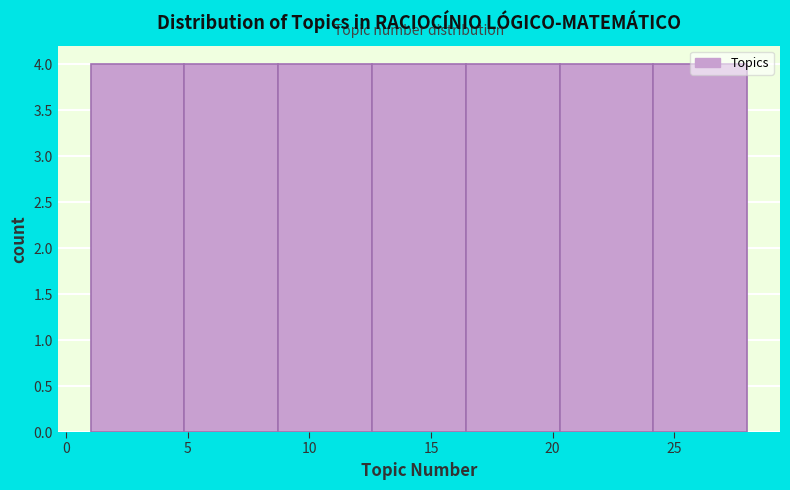

Reading left to right, list every bar in this chart as the range it spans on the x-axis followed by its height. Neither the bar edges nor the heights are printed on the chart, so give them approximately, as read against the axes.

1.0 to 5.0: 4
5.0 to 8.5: 4
8.5 to 12.5: 4
12.5 to 16.5: 4
16.5 to 20.5: 4
20.5 to 24.0: 4
24.0 to 28.0: 4